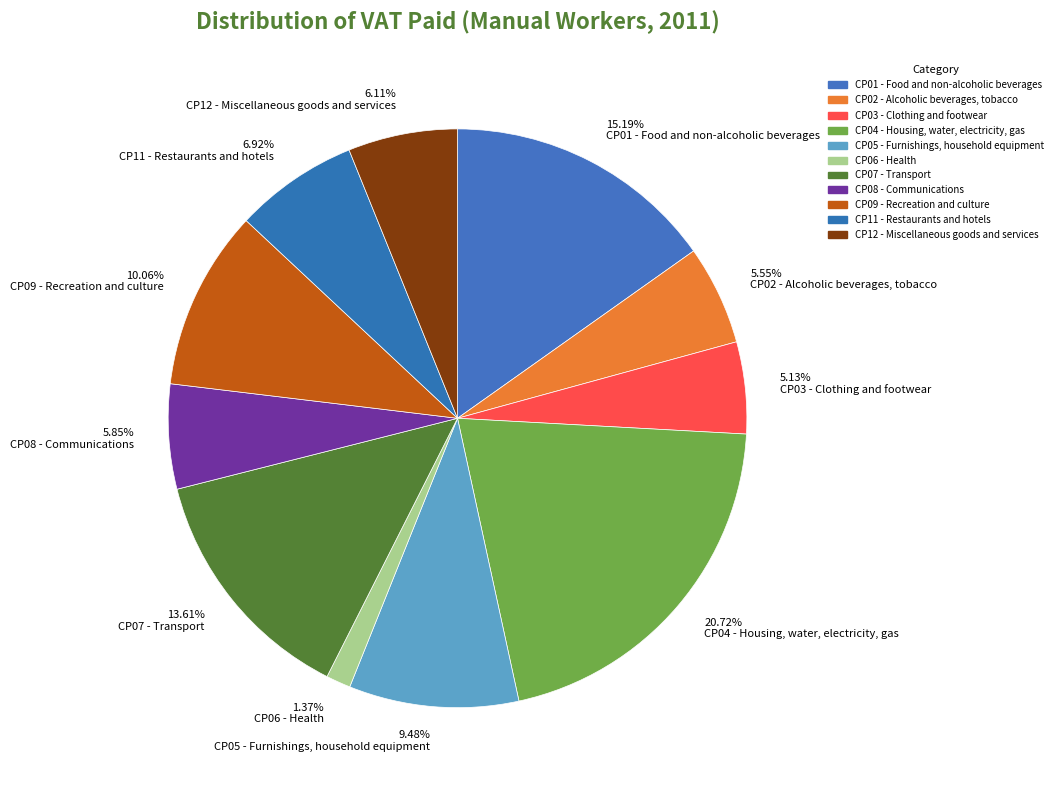

To the nearest percent, what is the combined percentage of CP12 - Miscellaneous goods and services and CP03 - Clothing and footwear?

11%